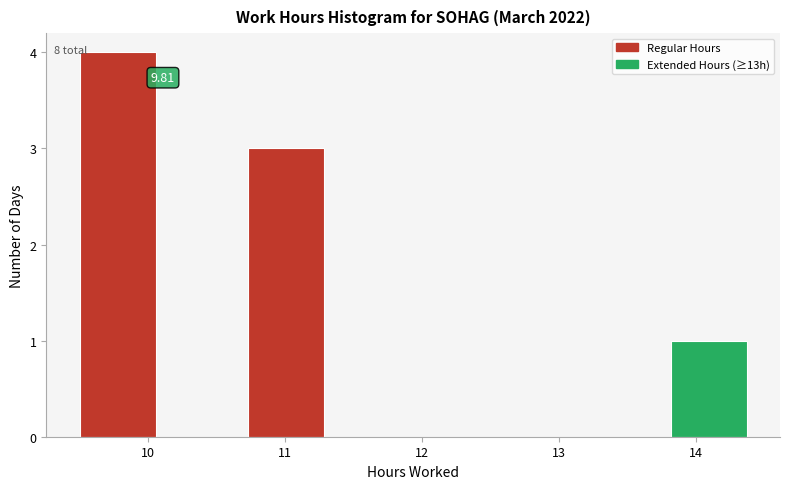

Which range on the x-axis has the tallest bar?

9.5 to 10.1